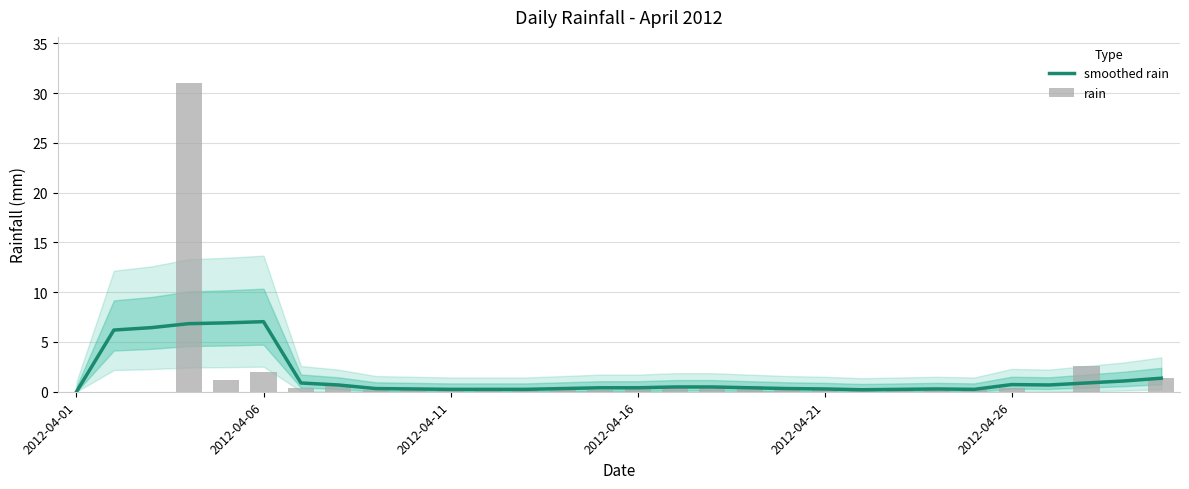

Is the value of rain at 29 greater than the value of smoothed rain at 10?

Yes